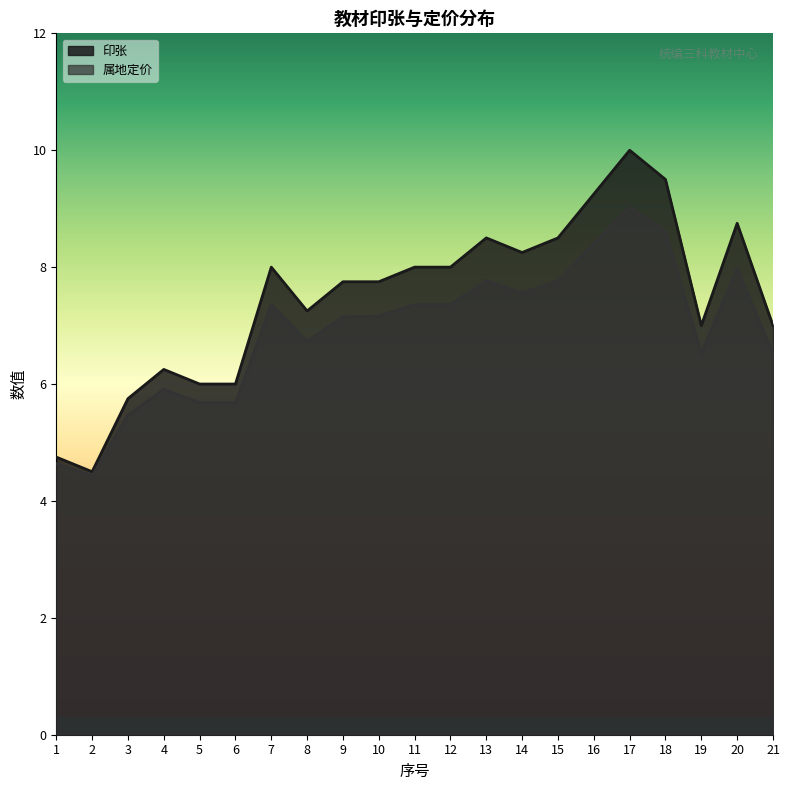

At how many categories does at least one series exceed 8?

7